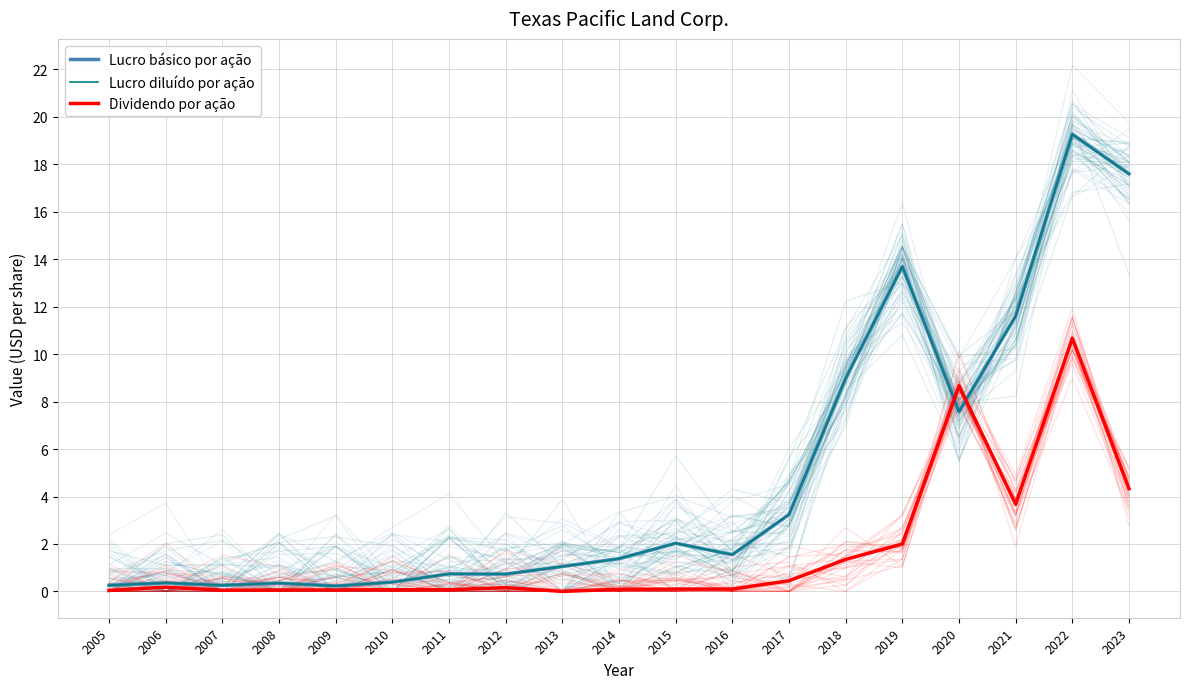

Is the value of Dividendo por ação at 2013 greater than the value of Lucro básico por ação at 2005?

No